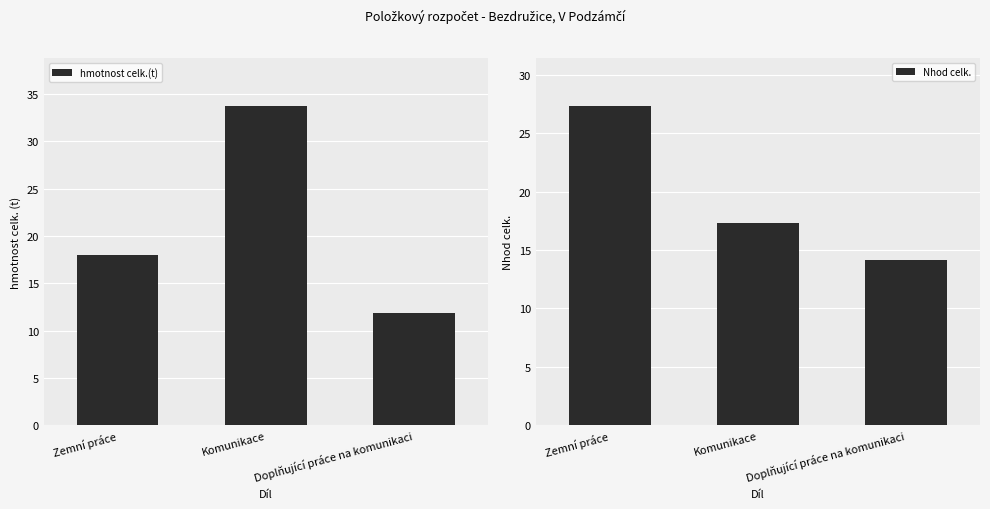

What is the total value across all series at Doplňující práce na komunikaci?

26.0